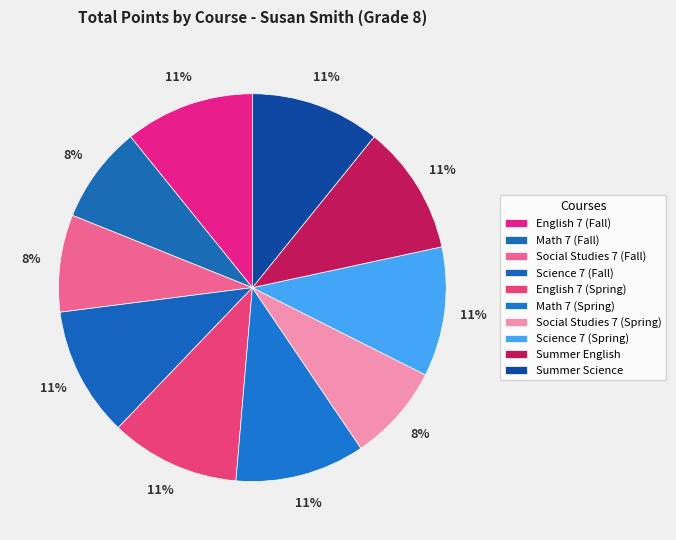

Rank the categories by value from lowest to highest.

Math 7 (Fall), Social Studies 7 (Fall), Social Studies 7 (Spring), English 7 (Fall), Science 7 (Fall), English 7 (Spring), Math 7 (Spring), Science 7 (Spring), Summer English, Summer Science